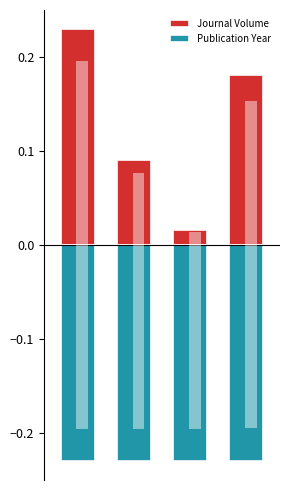

What is the sum of the Publication Year values at 3 and 2?

-0.5